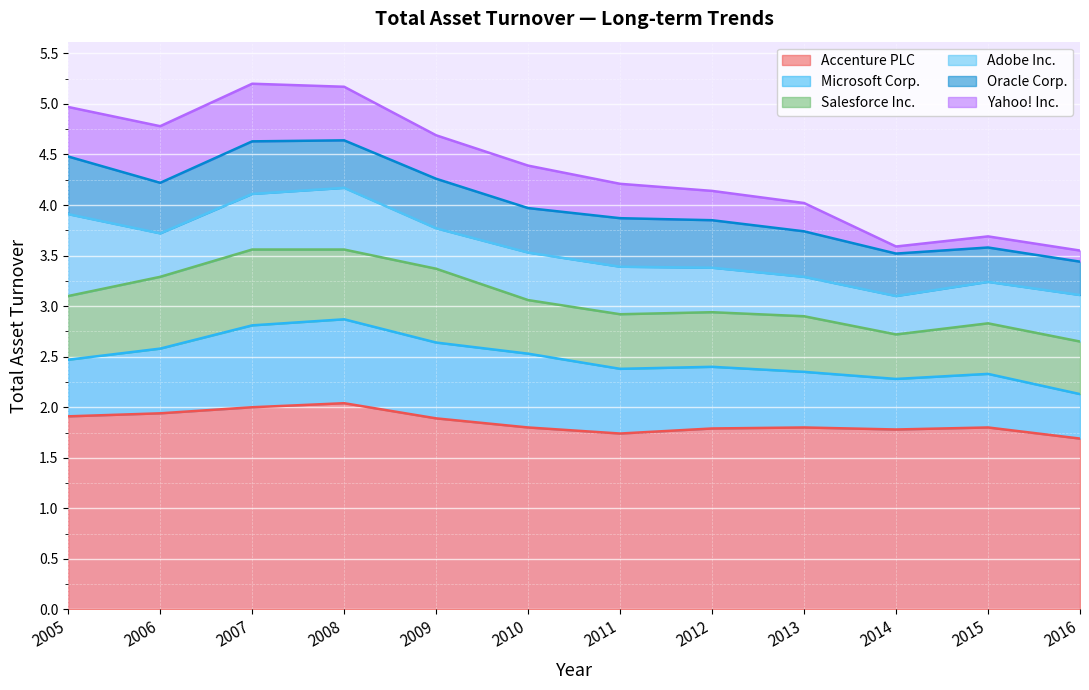

The value of Adobe Inc. at 2015 is 0.4. True or false?

True